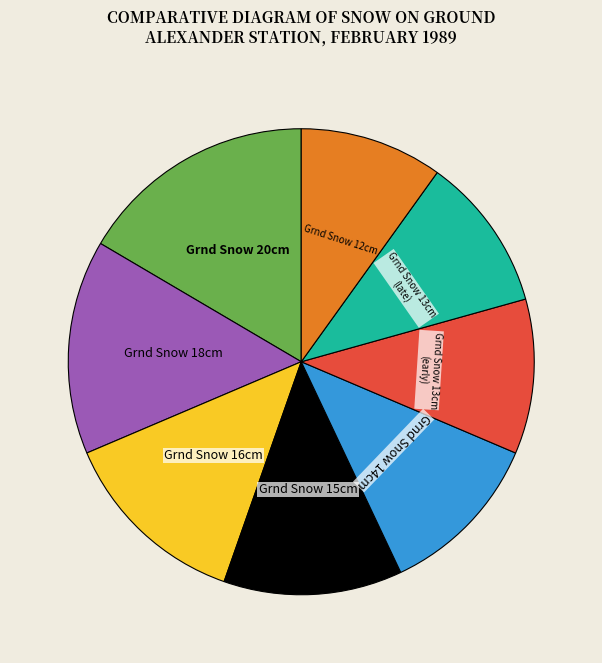

How many segments does this pie chart have?

8